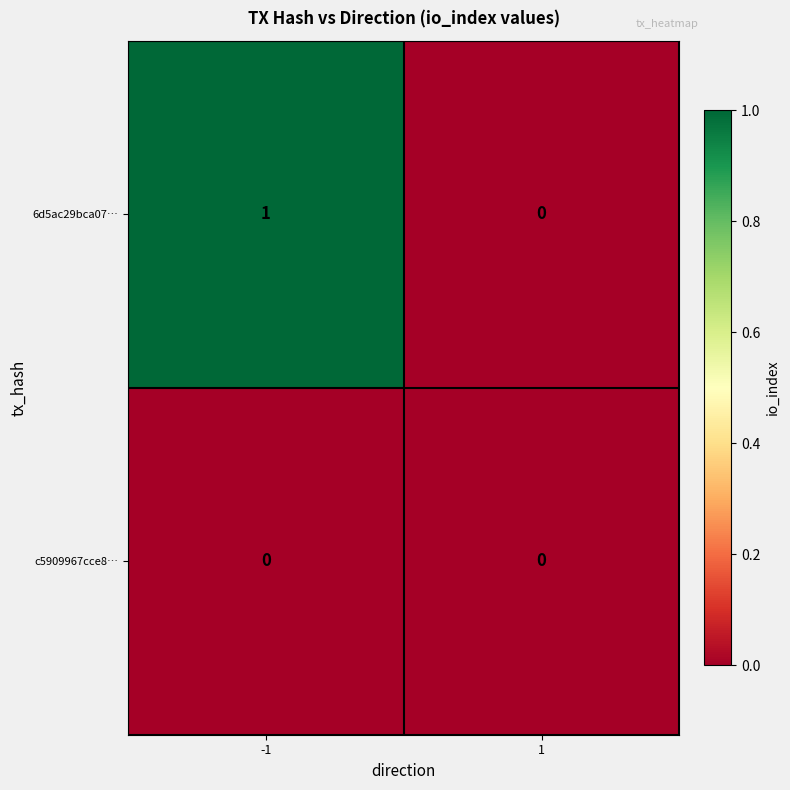

At which category is the sum across all series the highest?

-1